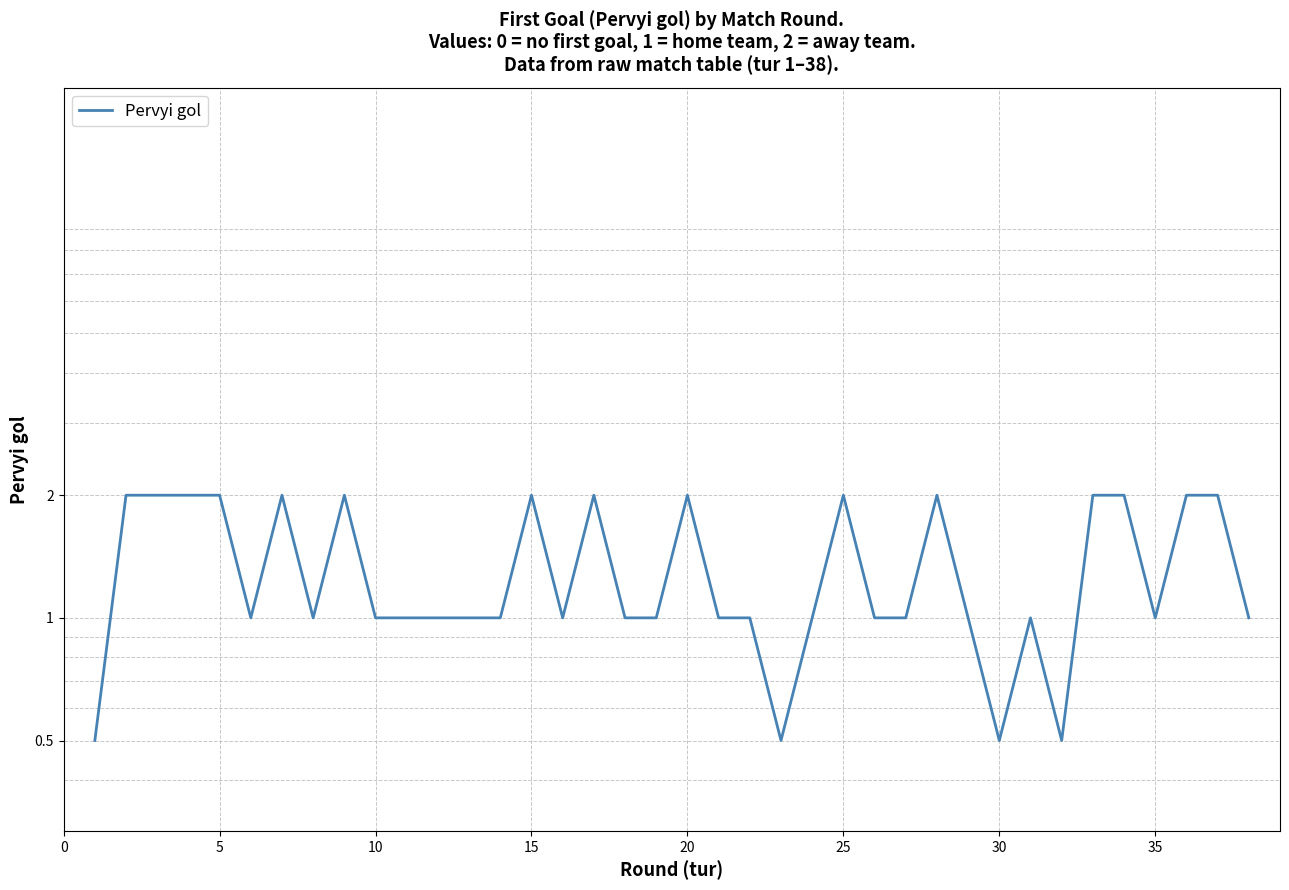

Read the value at 10.

1.0